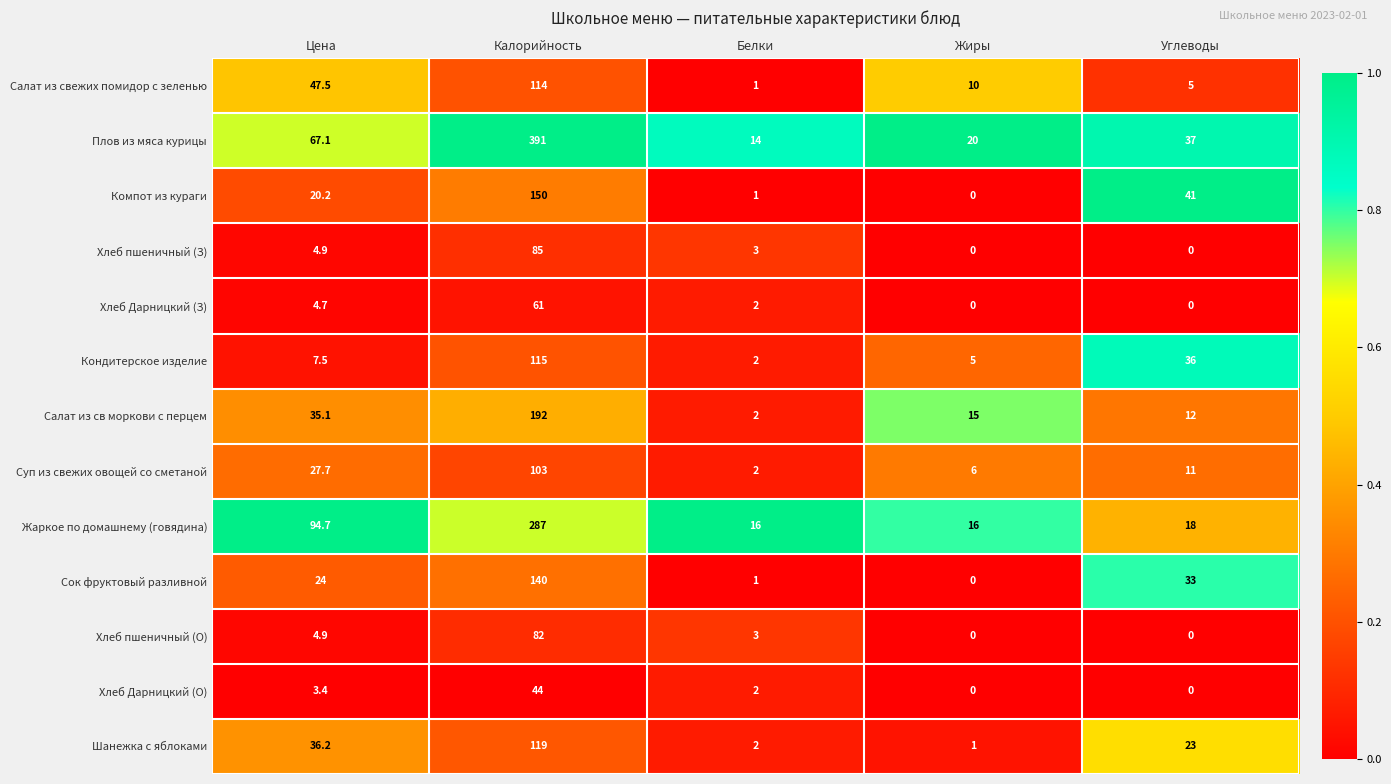

At how many categories does at least one series exceed 0?

5